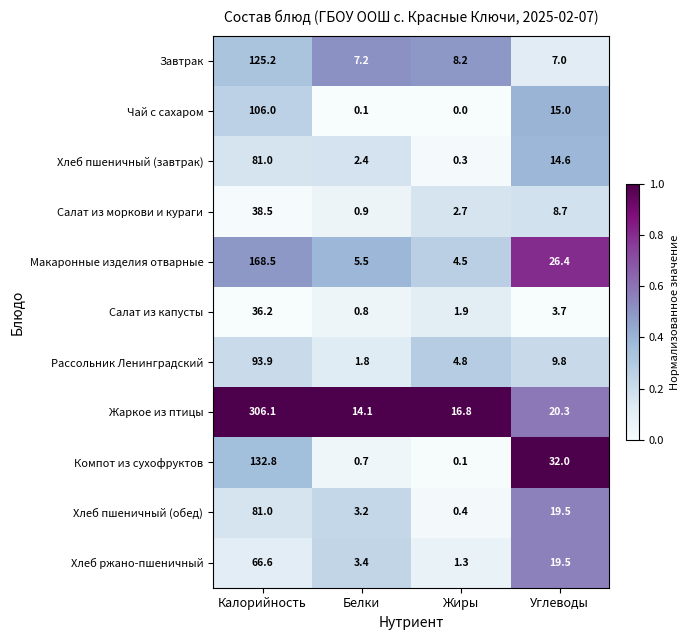

Count the number of categories in the chart.

4